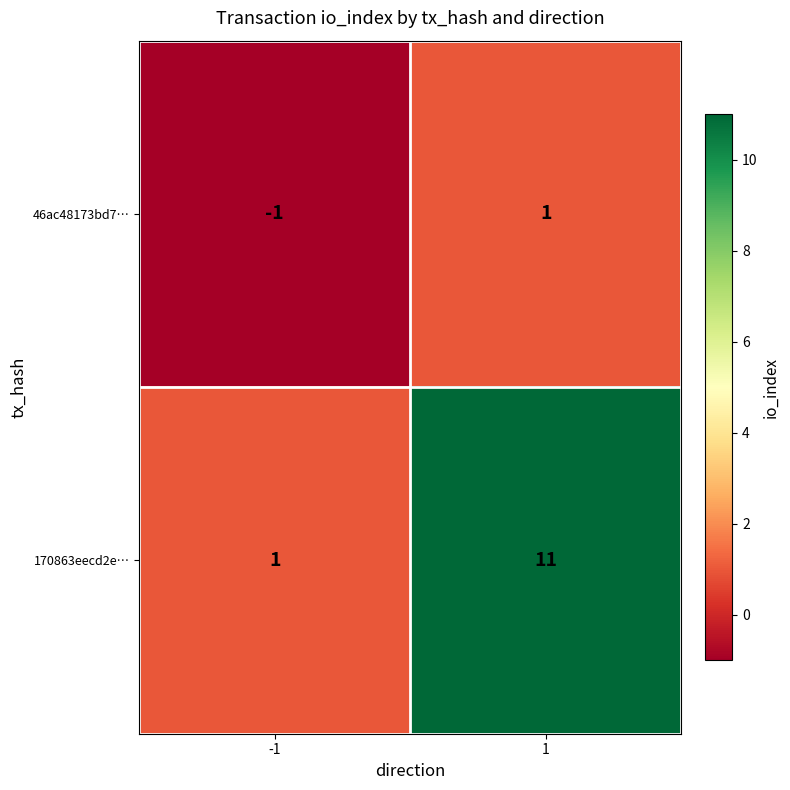

What is the total value across all series at 1?

12